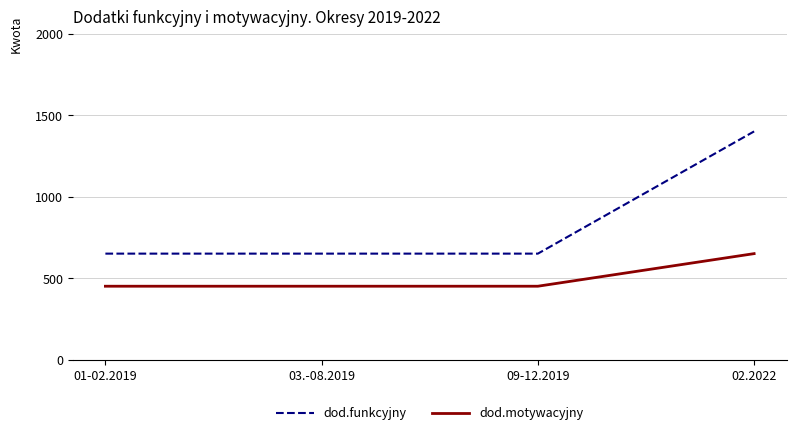

Between 09-12.2019 and 02.2022, which series saw the biggest shift?

dod.funkcyjny